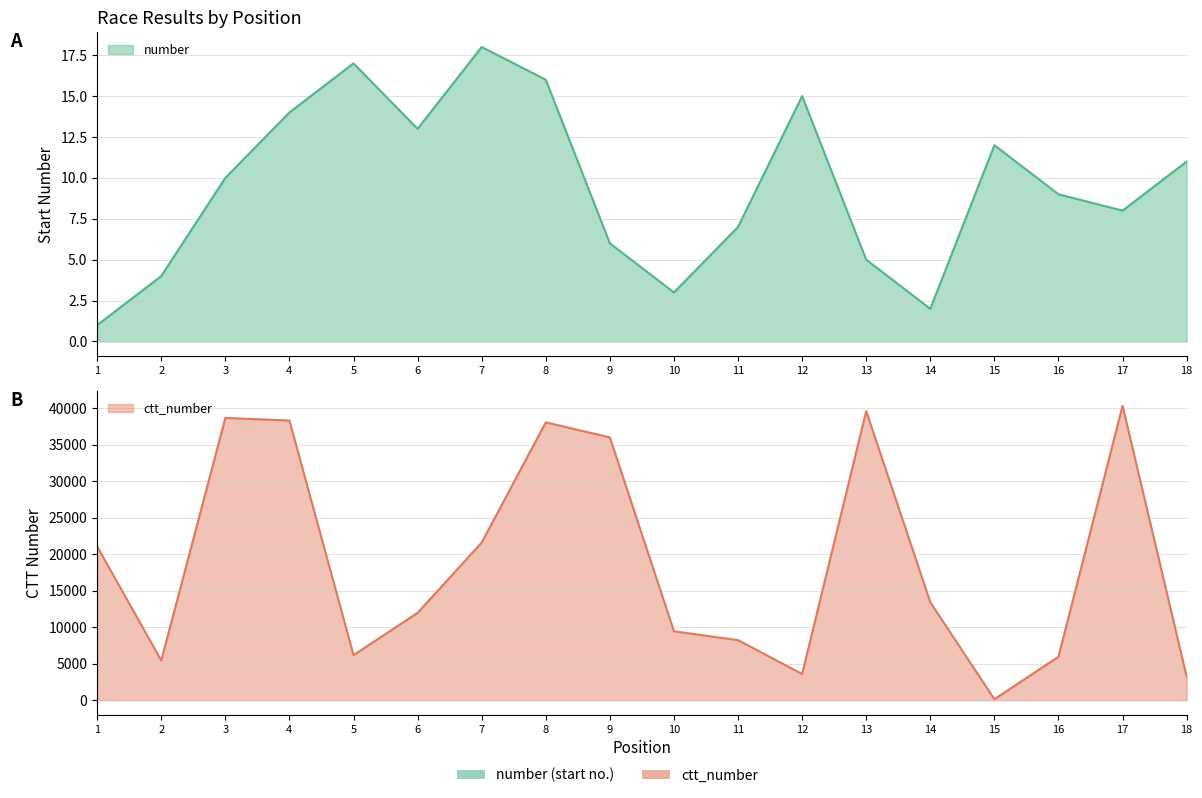

Which has a higher value, 4 or 11?

4